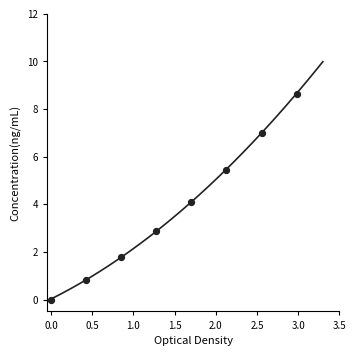

What is the average Y value?

3.8